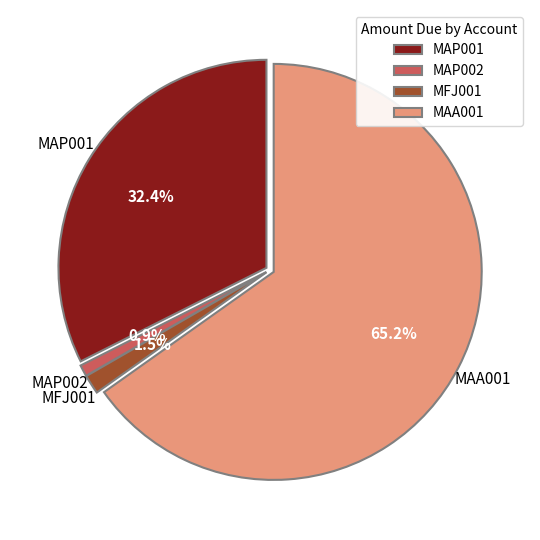

Is it true that MFJ001 is 15% of the pie?

False